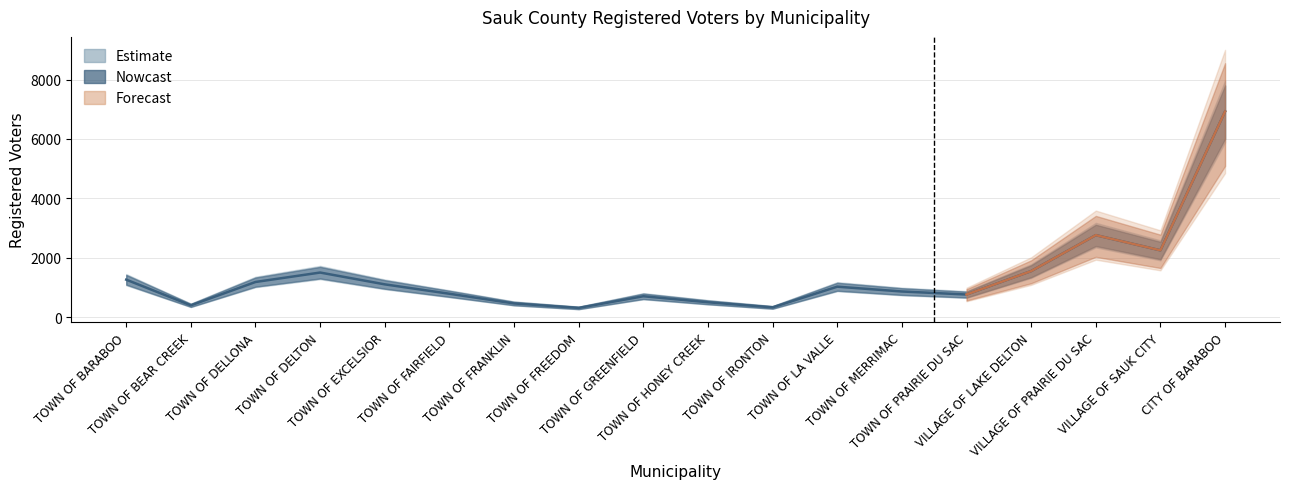

How many lines are shown in the chart?

1